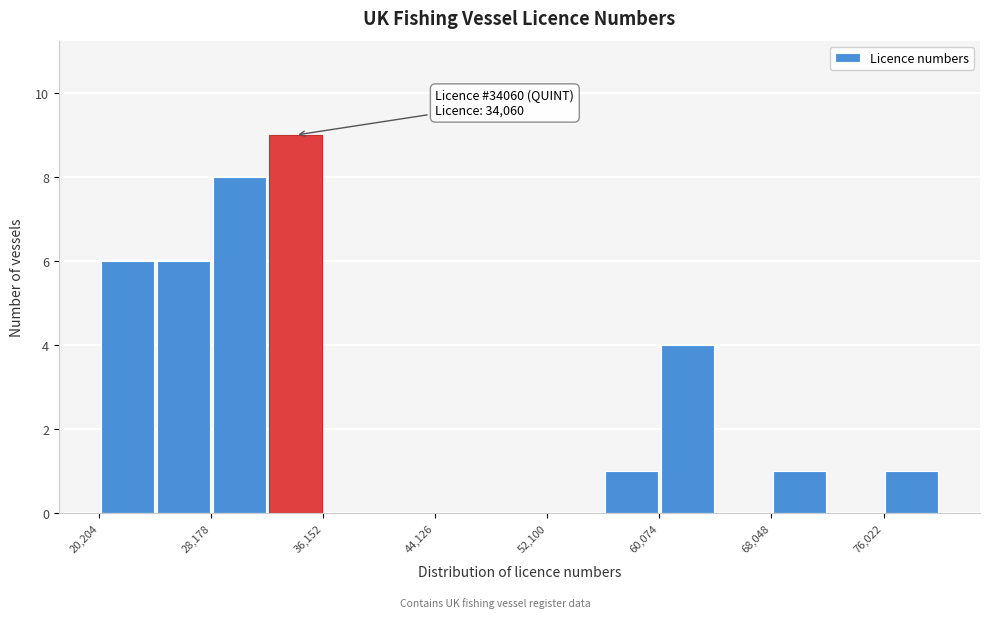

Read against the x-axis, roughly where is the centre of the tallest bar?

34000